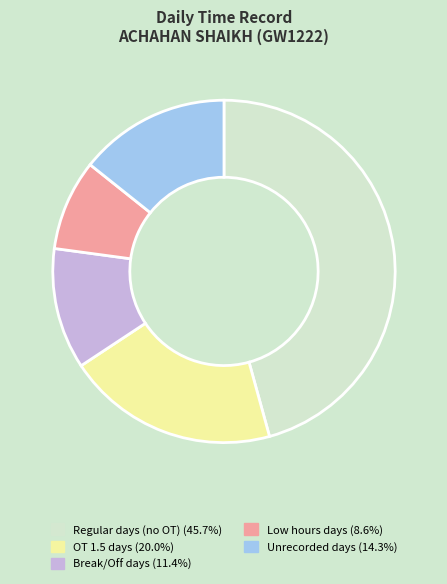

Is there any slice that represents more than half of the pie?

No